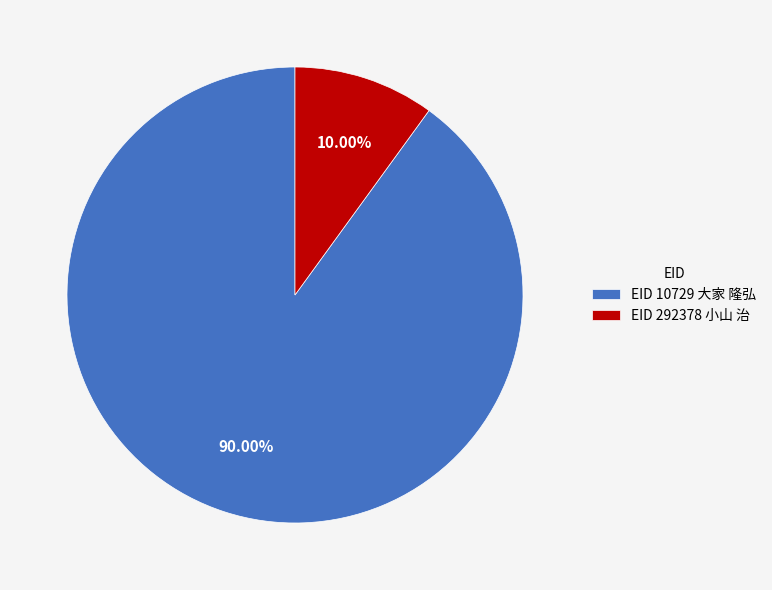

Which has a higher value, EID 10729 大家 隆弘 or EID 292378 小山 治?

EID 10729 大家 隆弘